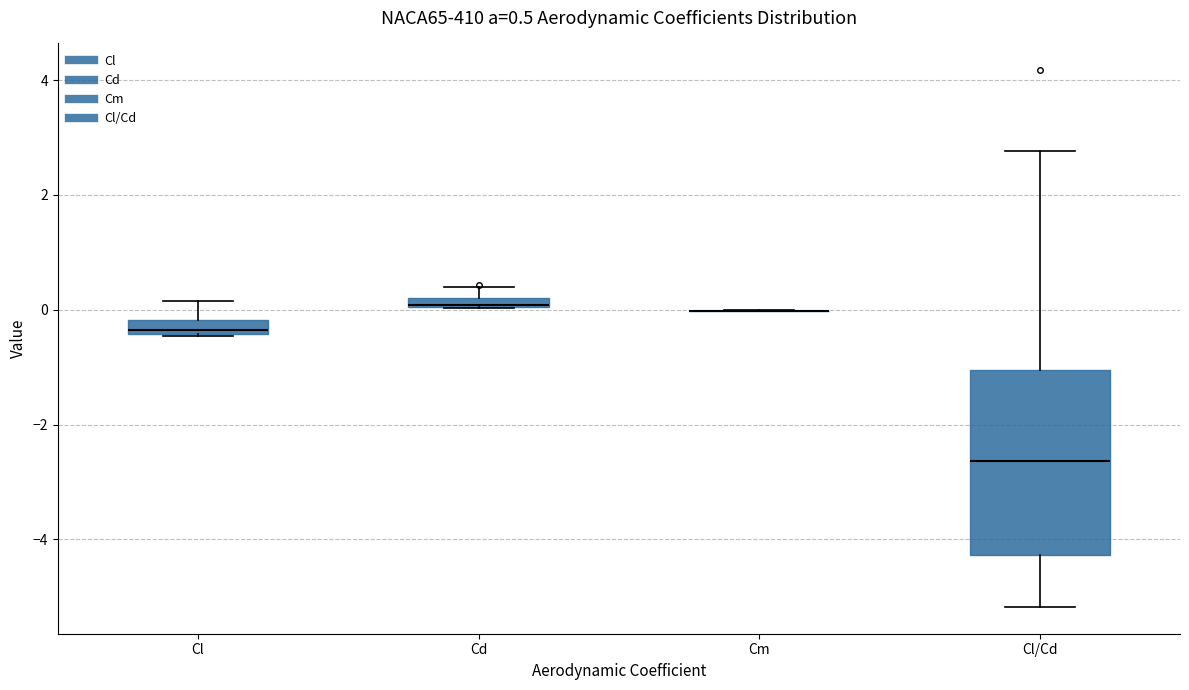

Which box is the tallest, from its lower edge to its upper edge?

Cl/Cd